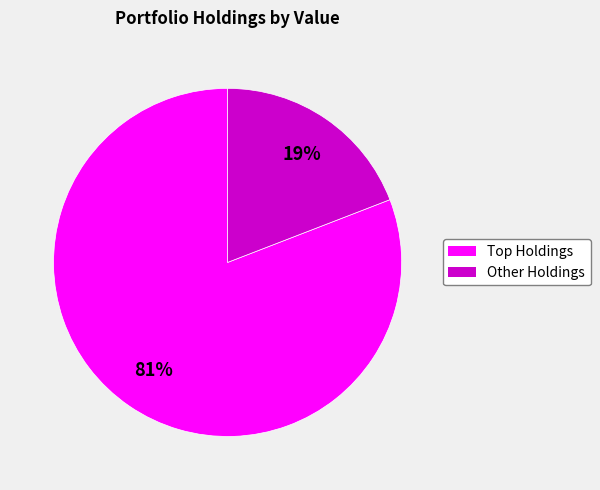

To the nearest percent, what is the difference between the largest and smallest slice percentages?

62%